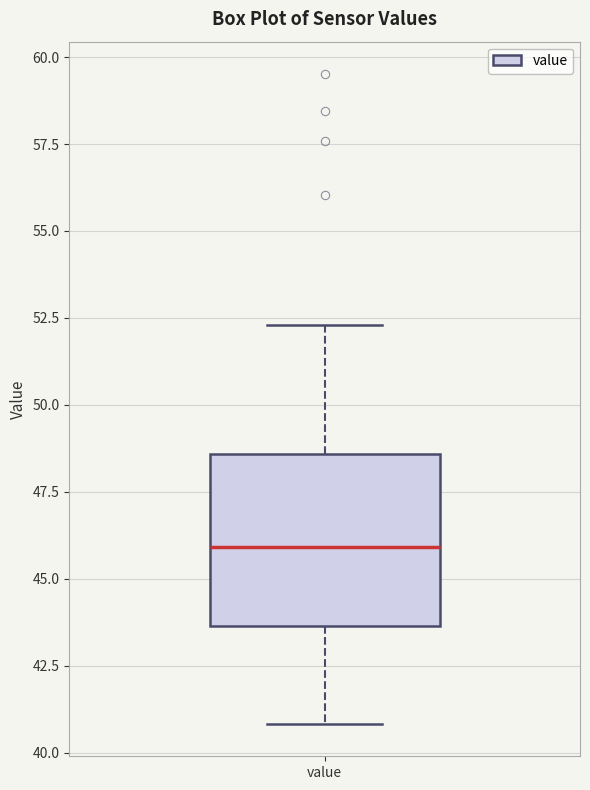

Transcribe this box plot: give where the median line is, the range the box spans, and where the two whiskers end, as read against the y-axis. The values are not printed on the chart, so give them approximately, as read against the axis.

median 46.0, box 43.5 to 48.5, whiskers 41.0 to 52.5